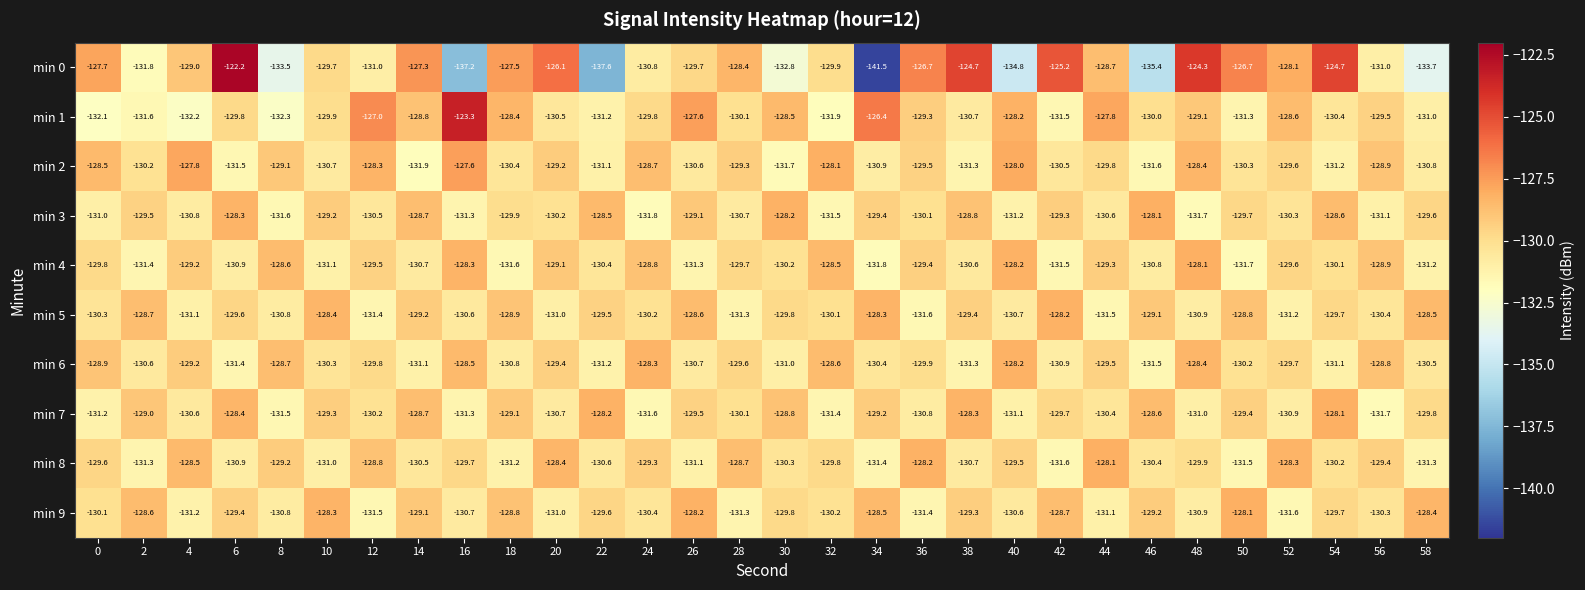

List the labels in order of min 9 value, largest first.

50, 26, 10, 58, 34, 2, 42, 18, 14, 46, 38, 6, 22, 54, 30, 0, 32, 56, 24, 40, 16, 8, 48, 20, 44, 4, 28, 36, 12, 52